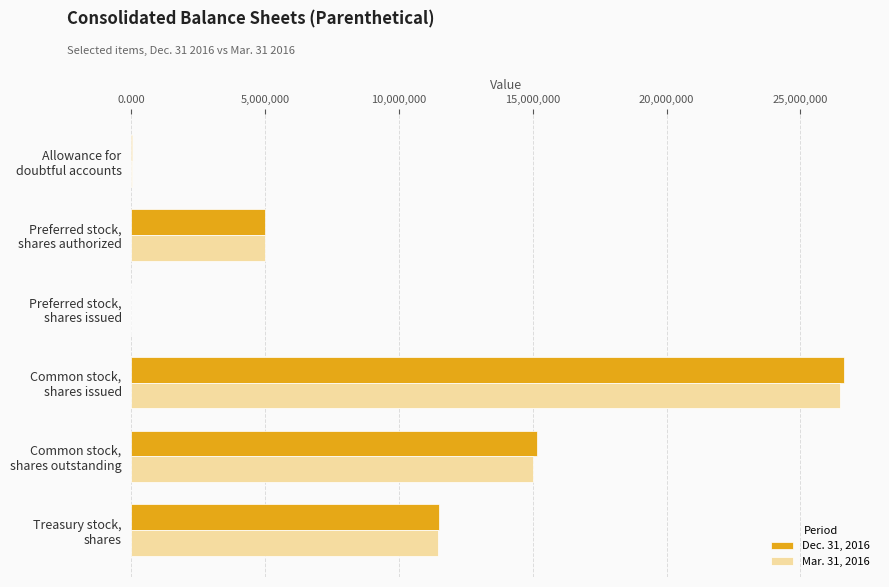

What is the maximum value shown in the chart?

26640000